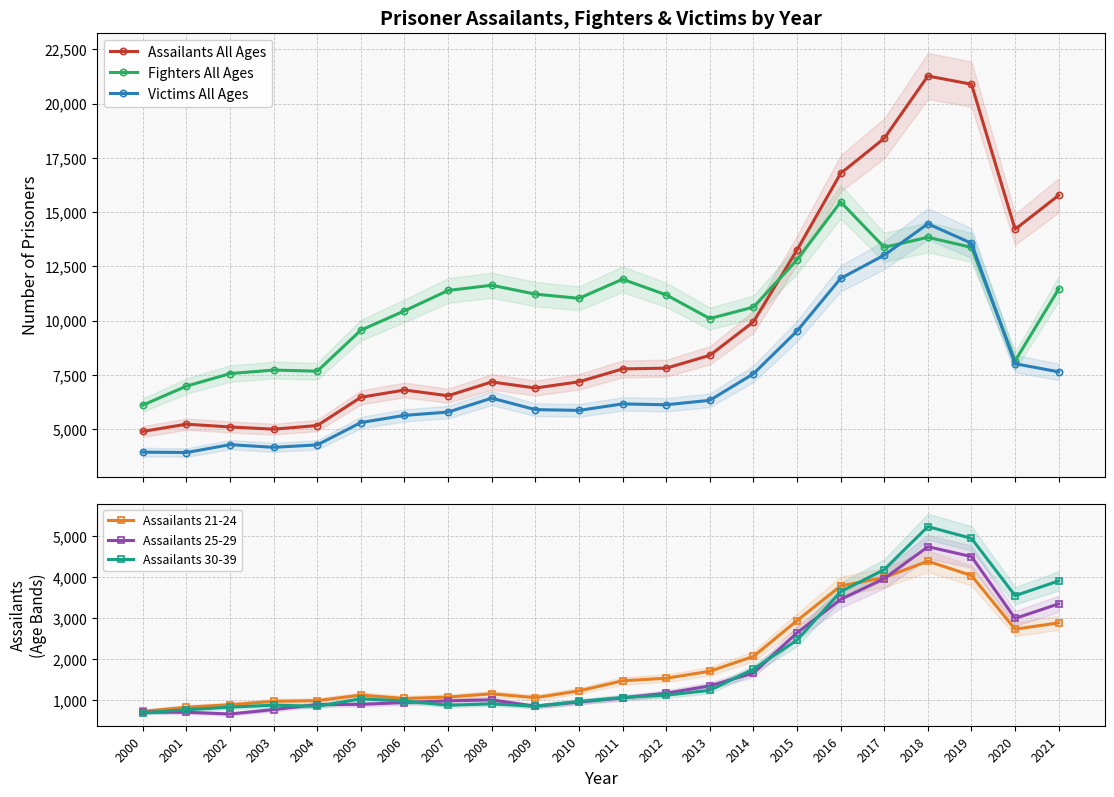

What is the value of the Victims All Ages point at the 14th from the left?

6324